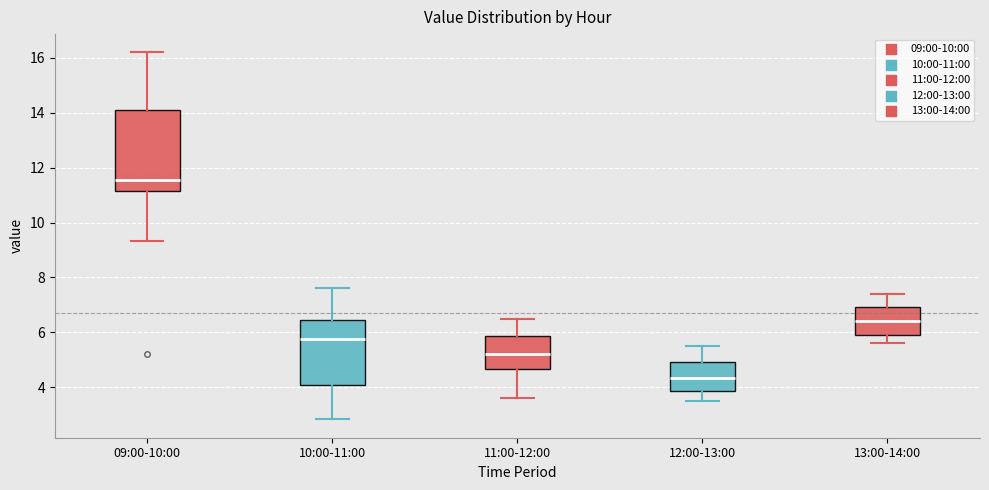

Which box is the tallest, from its lower edge to its upper edge?

09:00-10:00